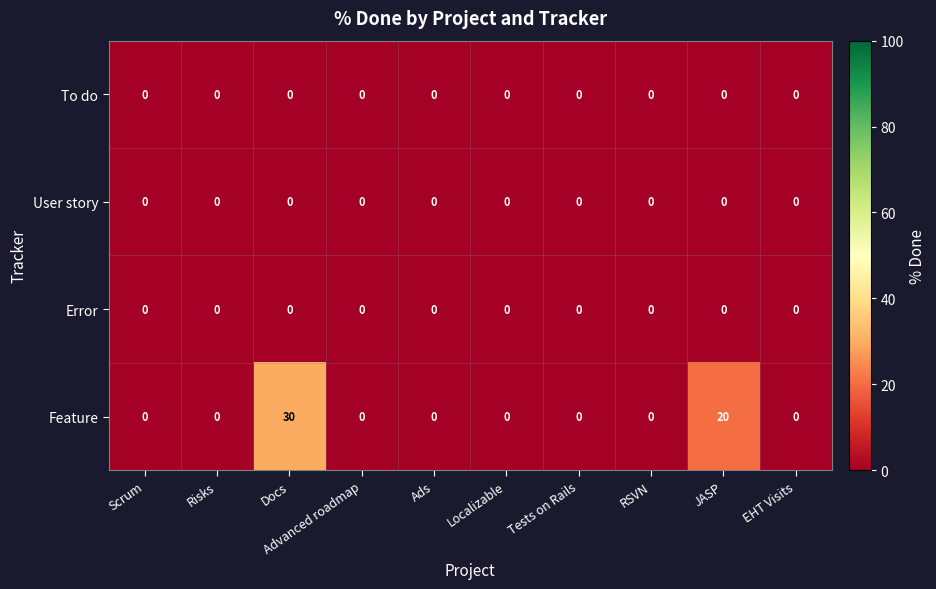

Which series has the largest range (max minus min)?

Feature